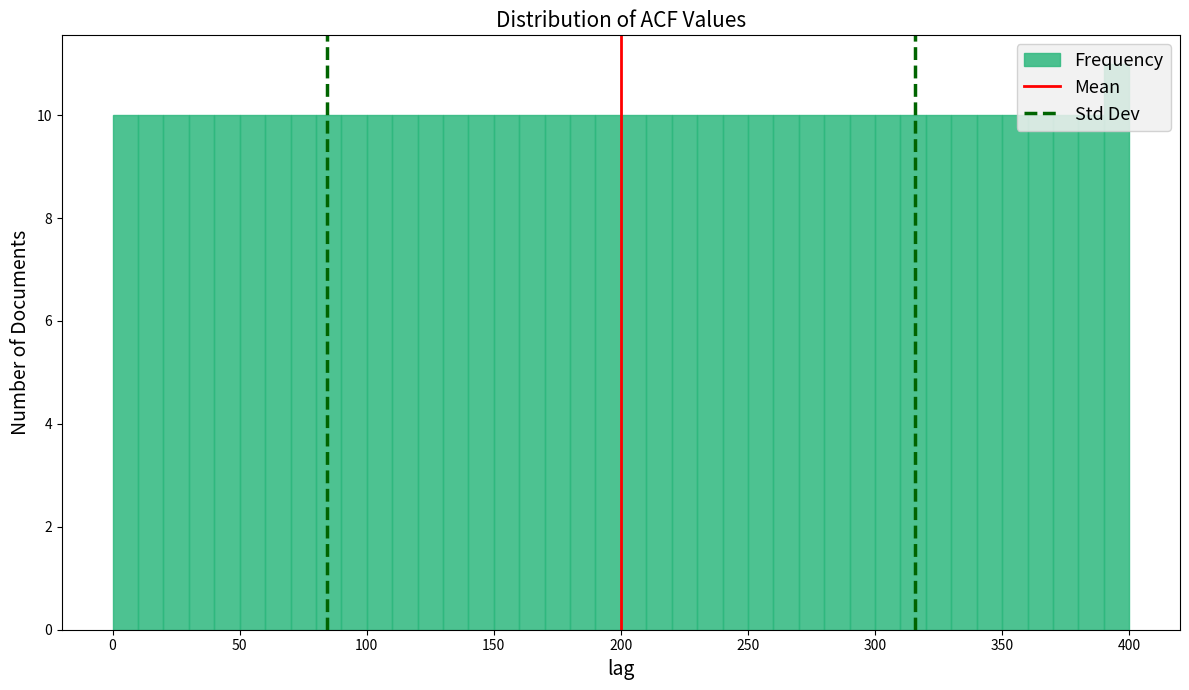

Around what value on the x-axis is the tallest bar? Give the approximate position of its centre, as read against the axis.

395